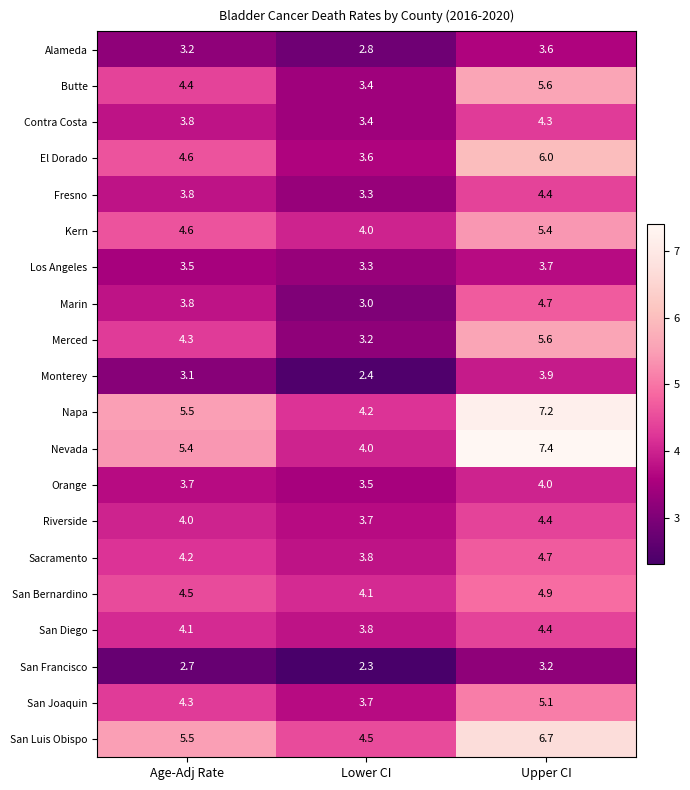

Between Lower CI and Upper CI, which series saw the biggest shift?

Nevada